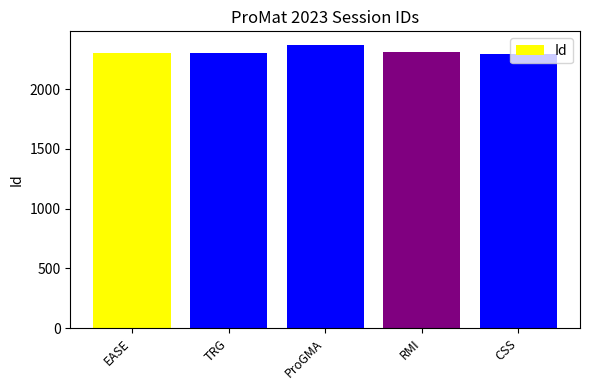

At which label is the value closest to 2329?

RMI